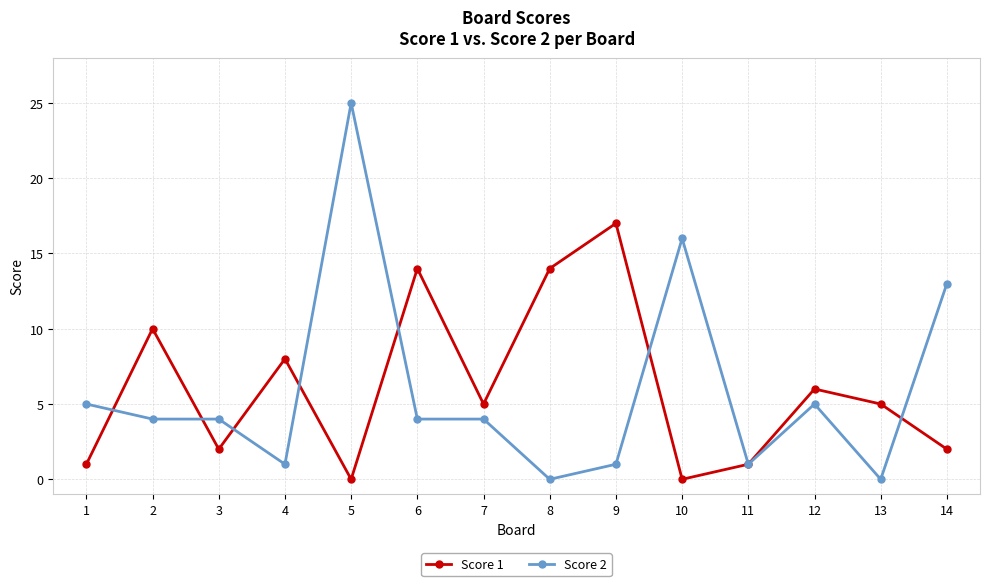

At which category does the chart reach its peak across all series?

5